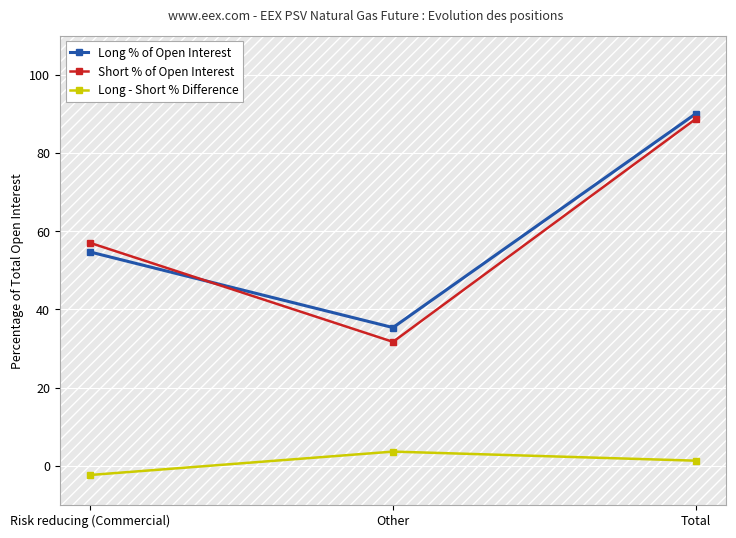

How many lines are shown in the chart?

3